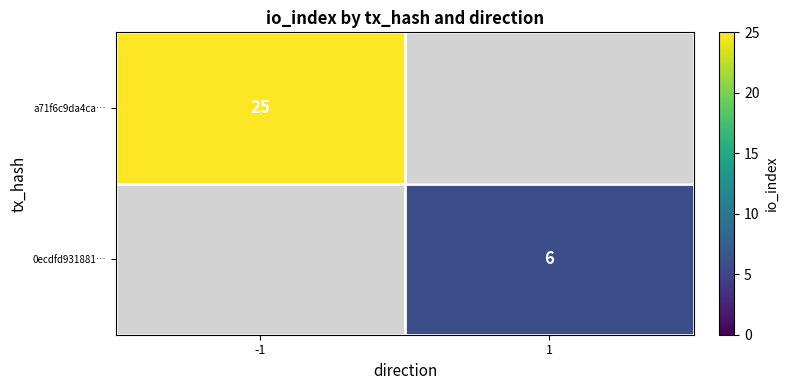

At how many categories does at least one series exceed 16?

1